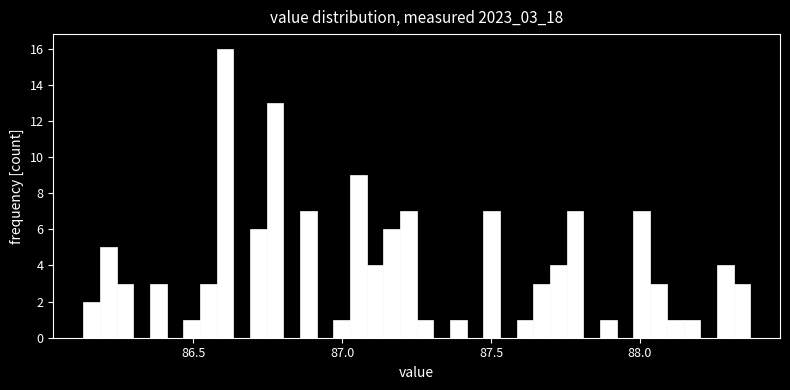

Read against the x-axis, roughly where is the centre of the tallest bar?

86.60